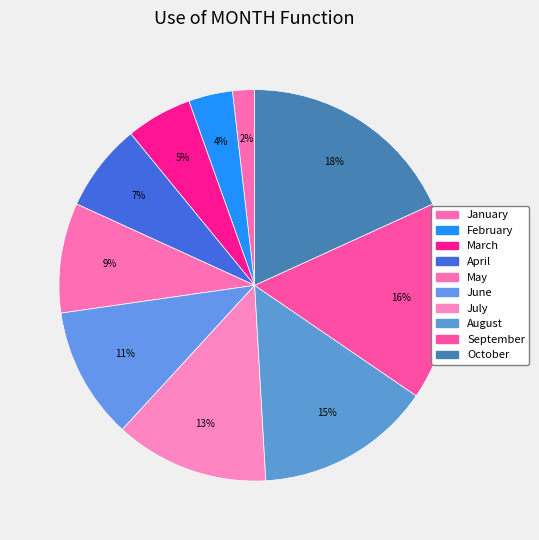

What percentage is the July slice, to the nearest percent?

13%